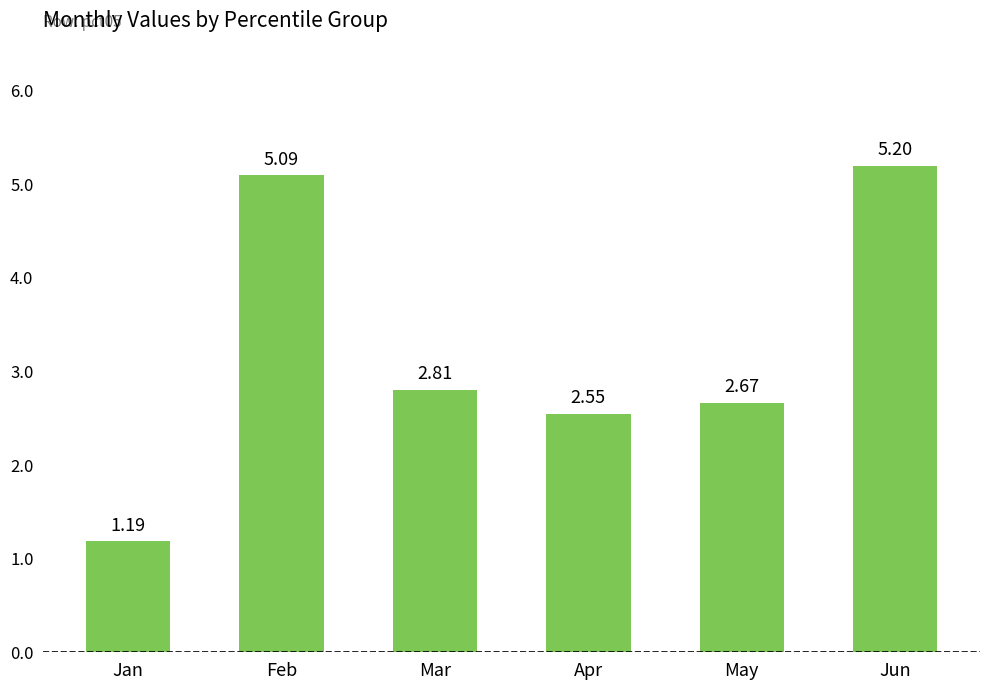

Rank the categories by value from lowest to highest.

Jan, Apr, May, Mar, Feb, Jun